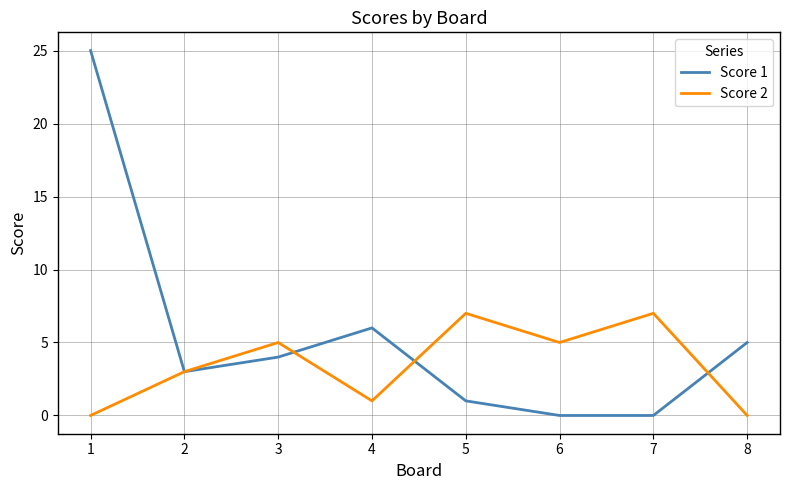

Reading left to right, extract all data points from this chart.

Score 1: 1=25	2=3	3=4	4=6	5=1	6=0	7=0	8=5
Score 2: 1=0	2=3	3=5	4=1	5=7	6=5	7=7	8=0